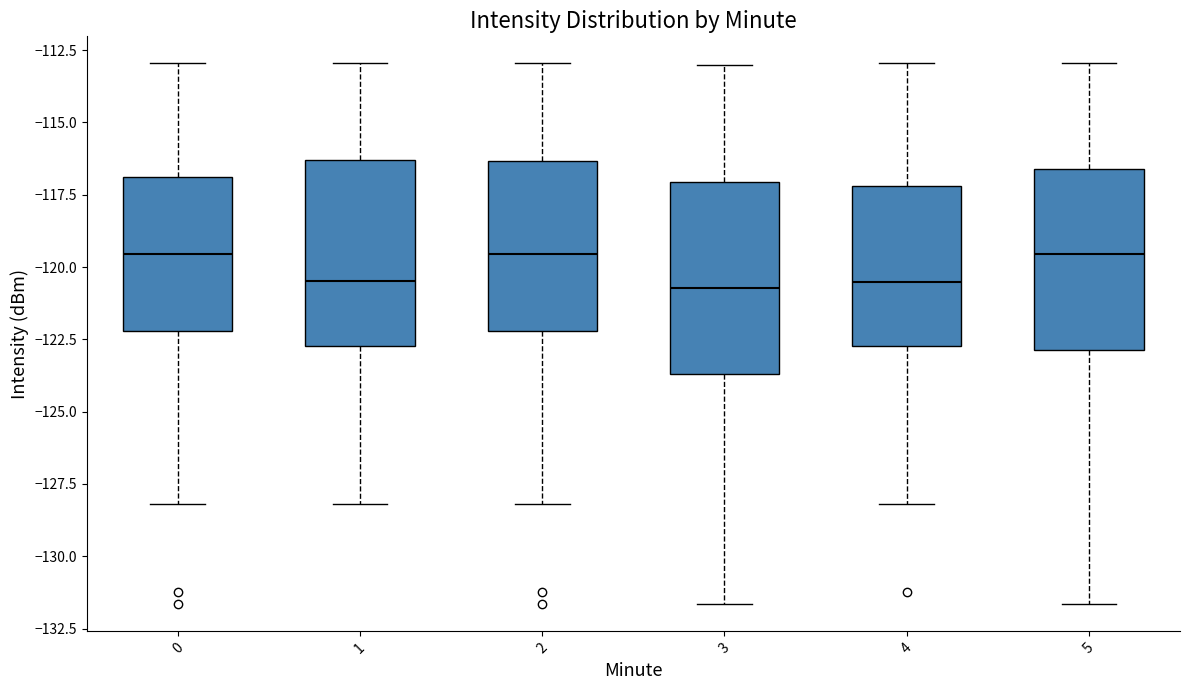

Reading left to right, transcribe this box plot: for each box, give where its median line is, the range the box spans, and where its two whiskers end, as read against the y-axis. The values are not printed on the chart, so give them approximately, as read against the axis.

0: median -119.5, box -122.0 to -117.0, whiskers -128.0 to -113.0
1: median -120.5, box -122.5 to -116.5, whiskers -128.0 to -113.0
2: median -119.5, box -122.0 to -116.5, whiskers -128.0 to -113.0
3: median -120.5, box -123.5 to -117.0, whiskers -131.5 to -113.0
4: median -120.5, box -122.5 to -117.0, whiskers -128.0 to -113.0
5: median -119.5, box -123.0 to -116.5, whiskers -131.5 to -113.0